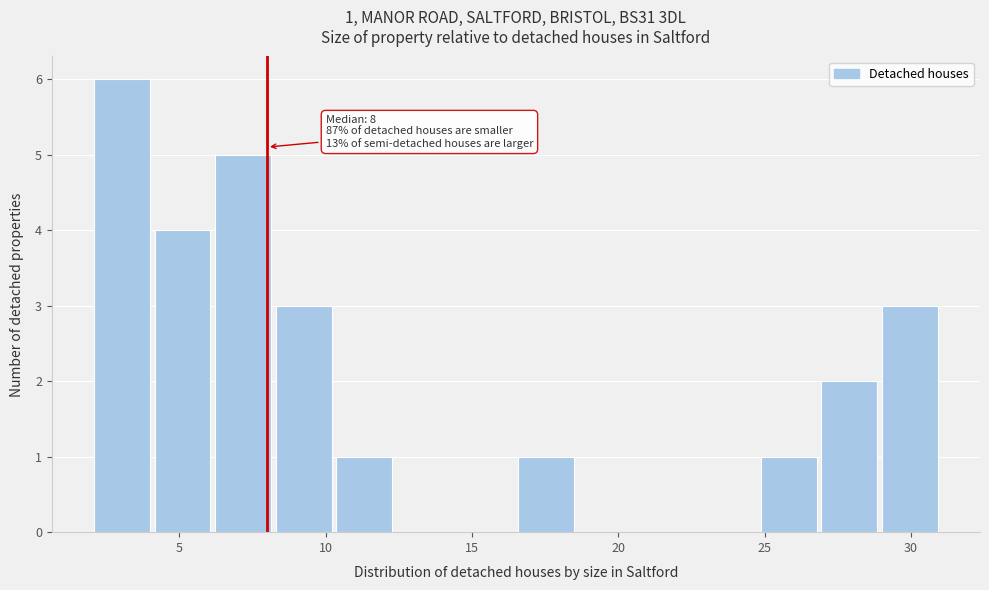

Which range on the x-axis has the tallest bar?

2.0 to 4.0